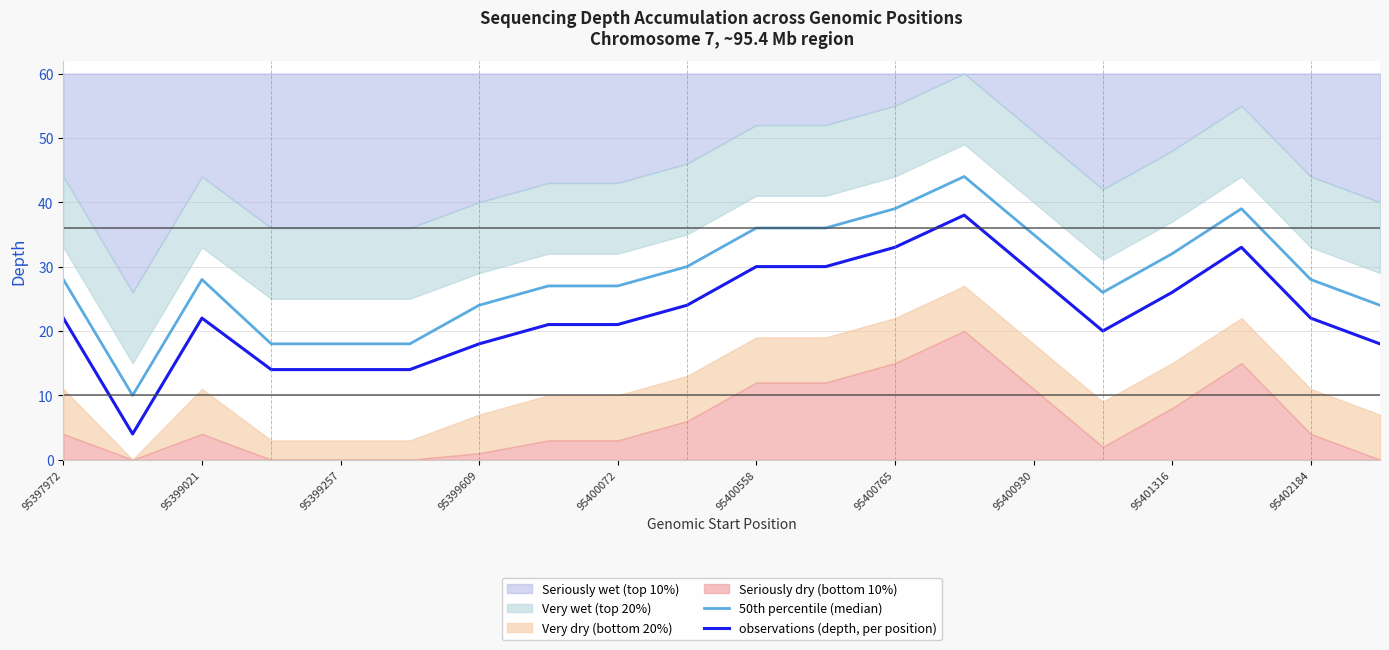

What position from the left is 13?

14